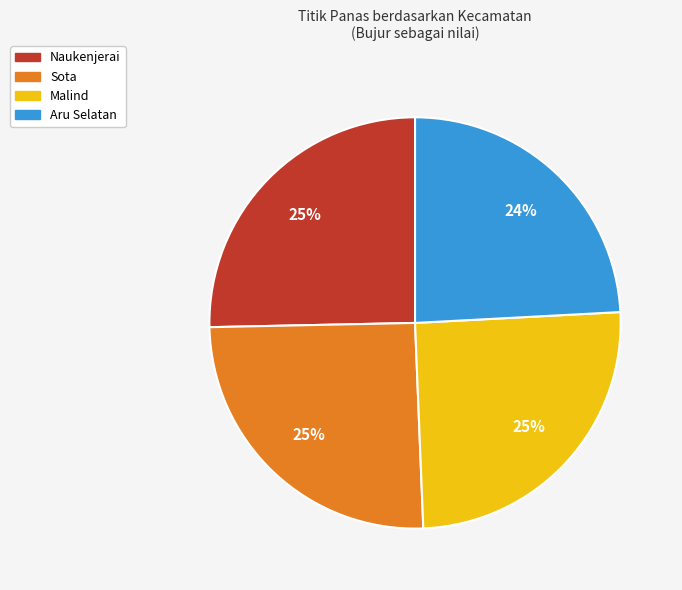

What is the ratio of the value at Aru Selatan to the value at Sota?

1.0